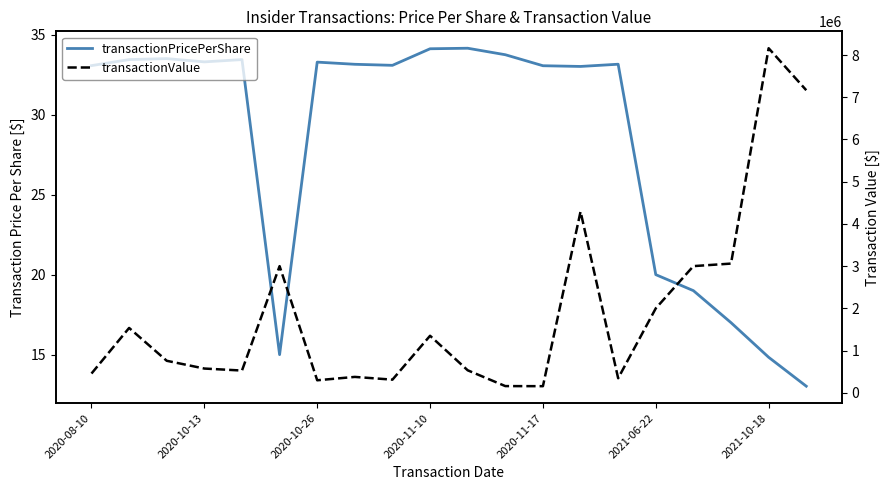

Rank the series by their maximum value, from lowest to highest.

transactionPricePerShare, transactionValue